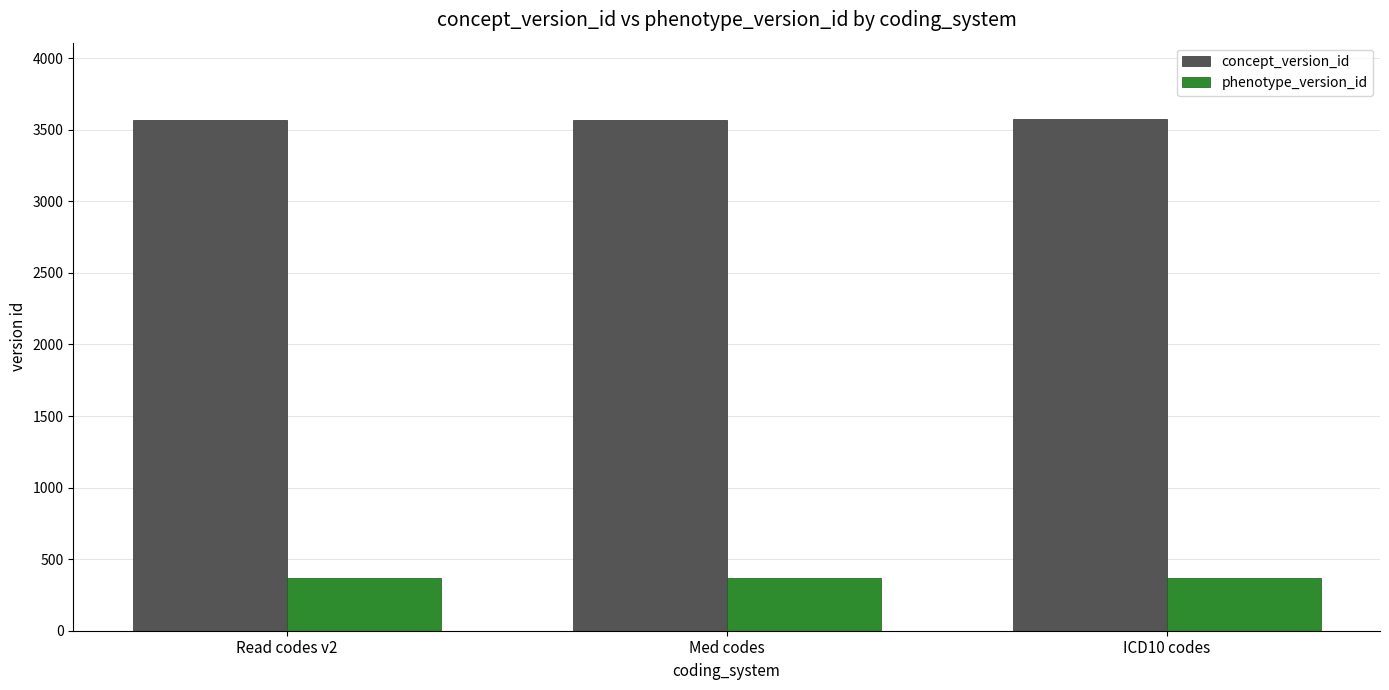

Rank the series by their maximum value, from highest to lowest.

concept_version_id, phenotype_version_id